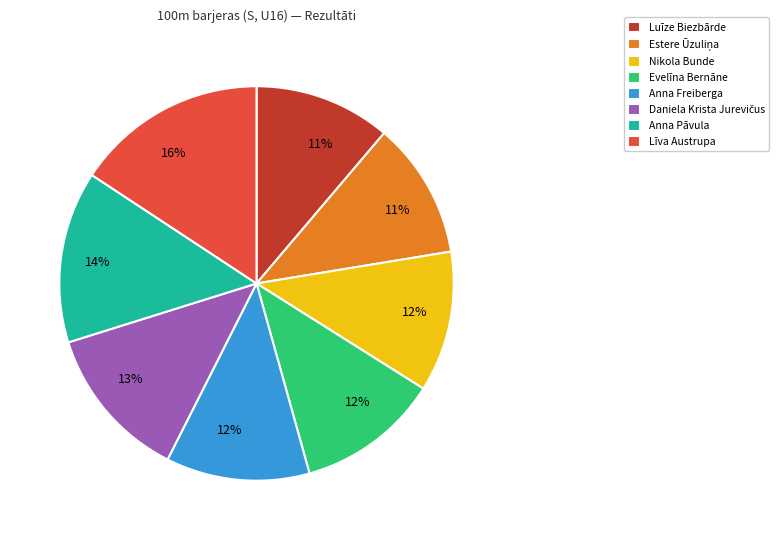

How many slices are in this pie chart?

8